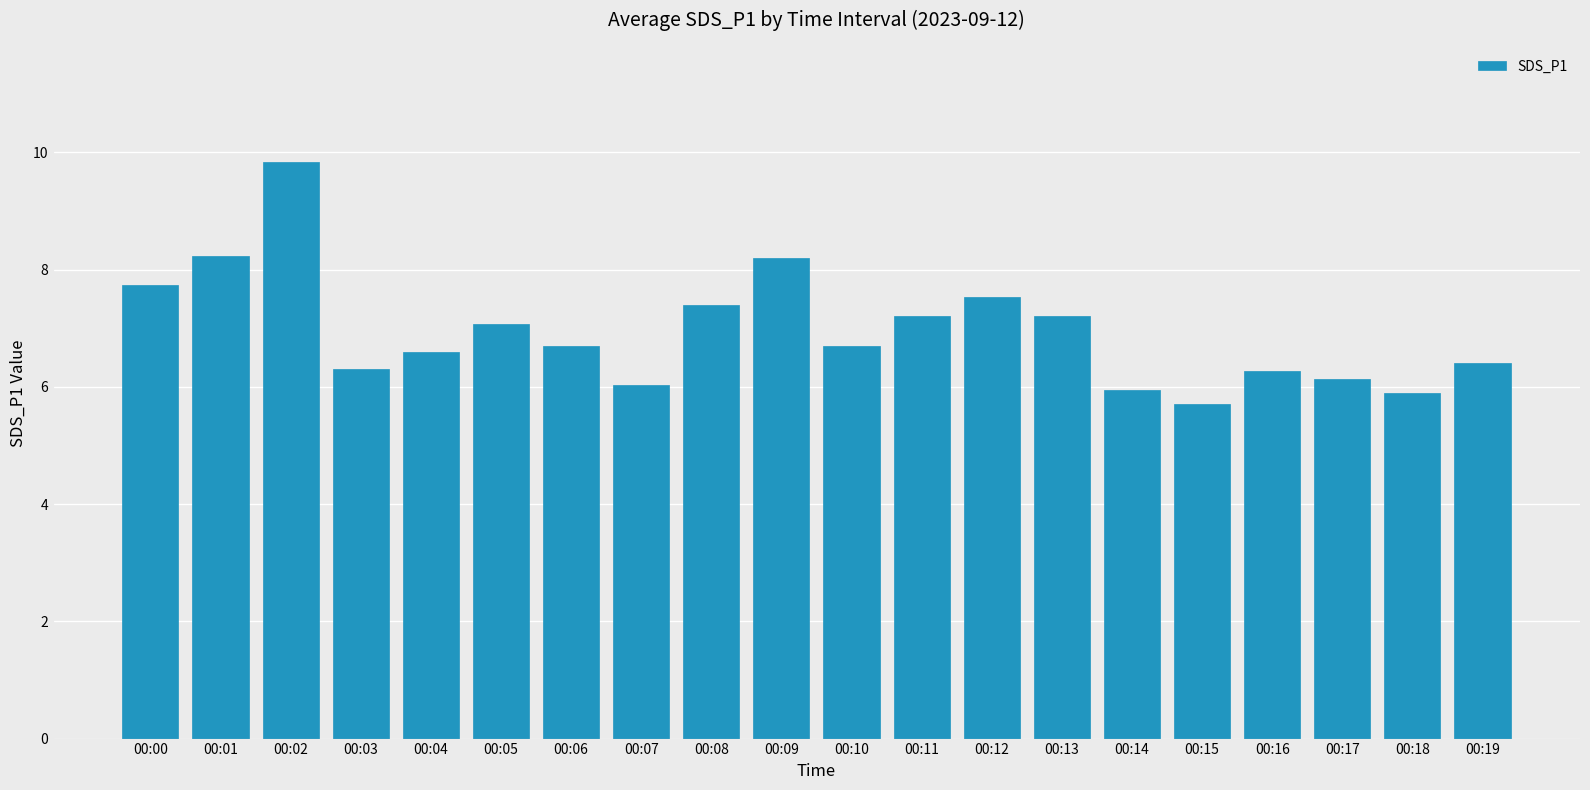

How many data points does each series have?

20